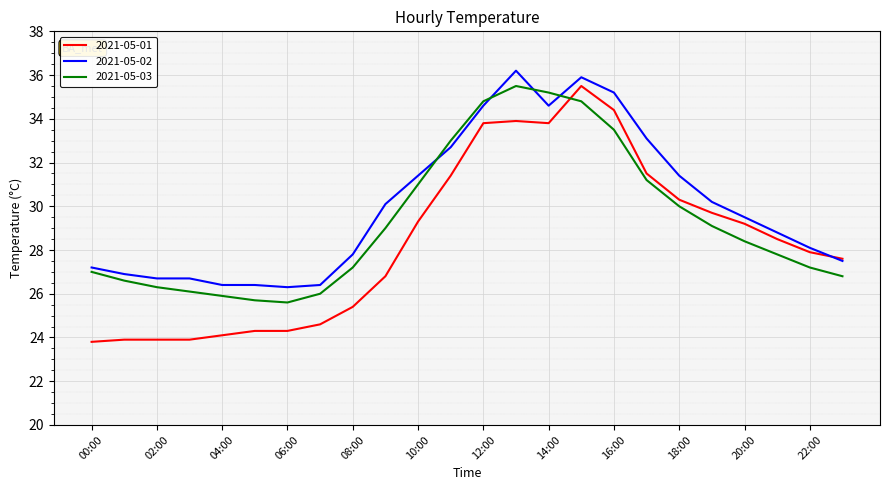

True or false: 2021-05-02 and 2021-05-03 intersect in this chart.

True